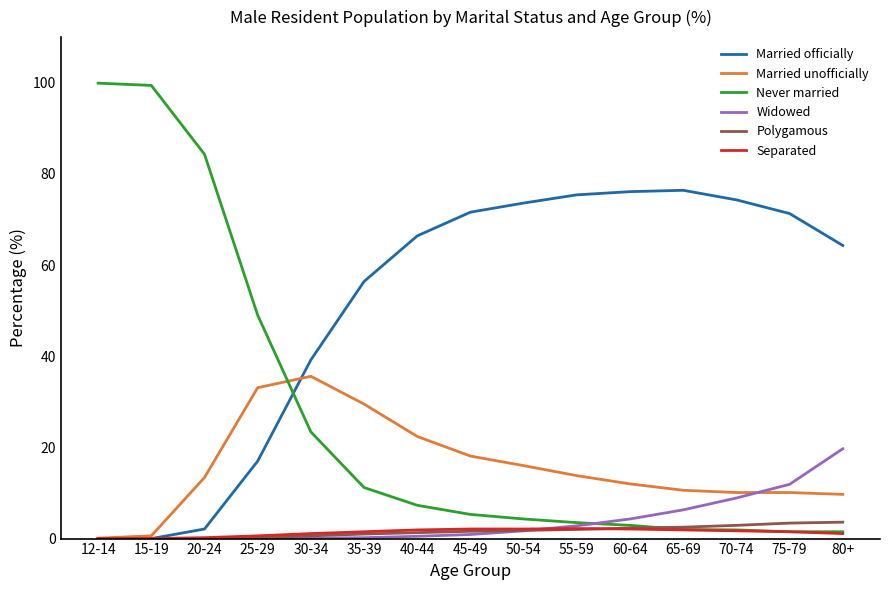

What are all the series names shown in the legend?

Married officially, Married unofficially, Never married, Widowed, Polygamous, Separated